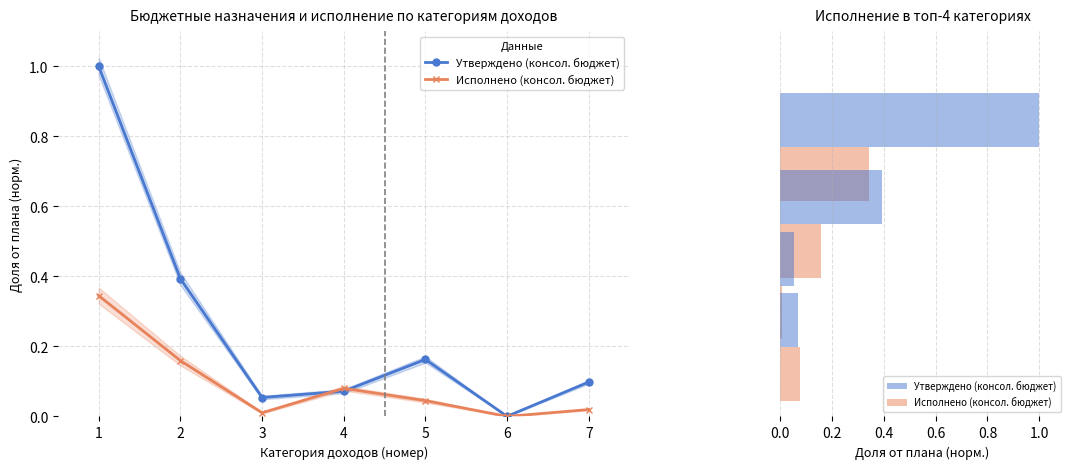

At 7, list the series in order from smallest to largest.

Исполнено (консол. бюджет), Утверждено (консол. бюджет)